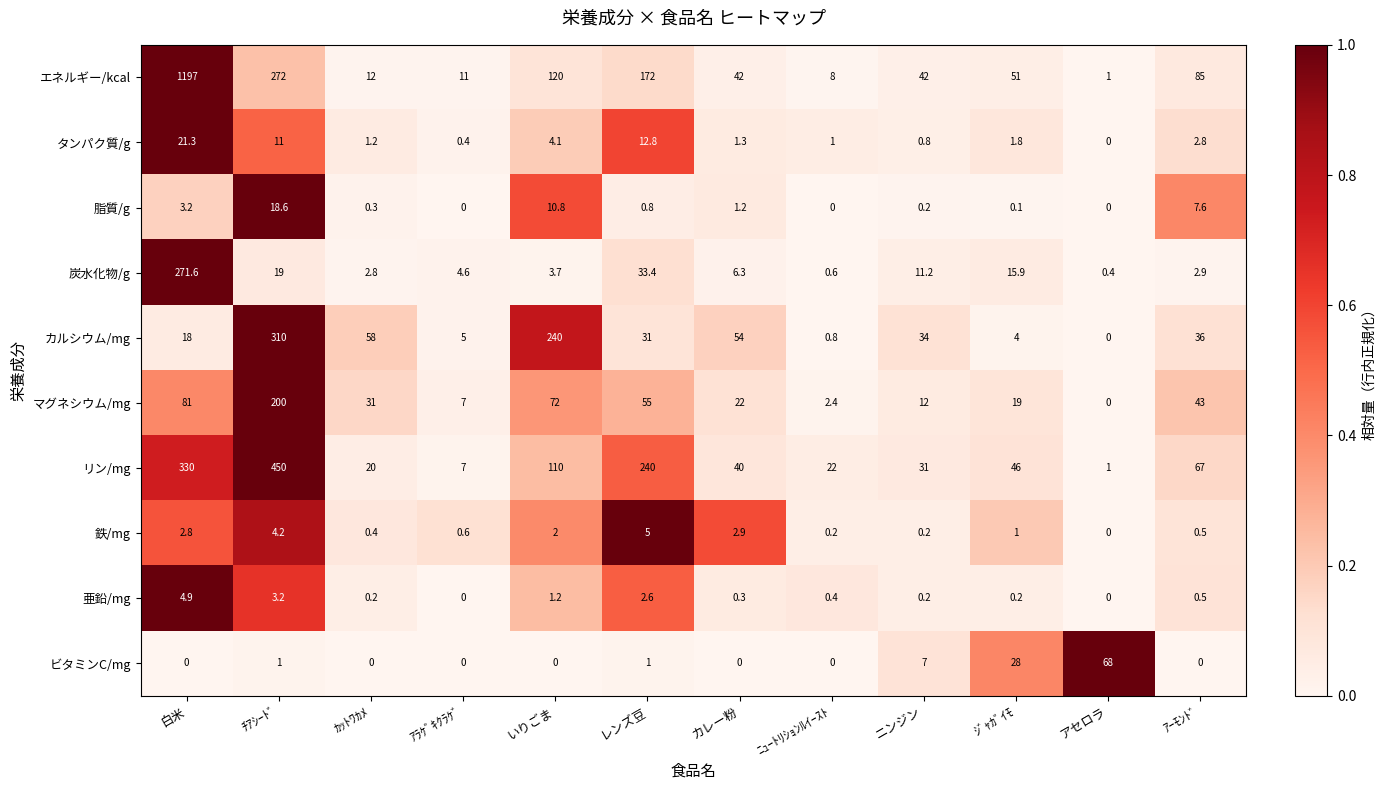

Which series changed the most between ﾁｱｼｰﾄﾞ and ﾆｭｰﾄﾘｼｮﾝﾙｲｰｽﾄ?

リン/mg